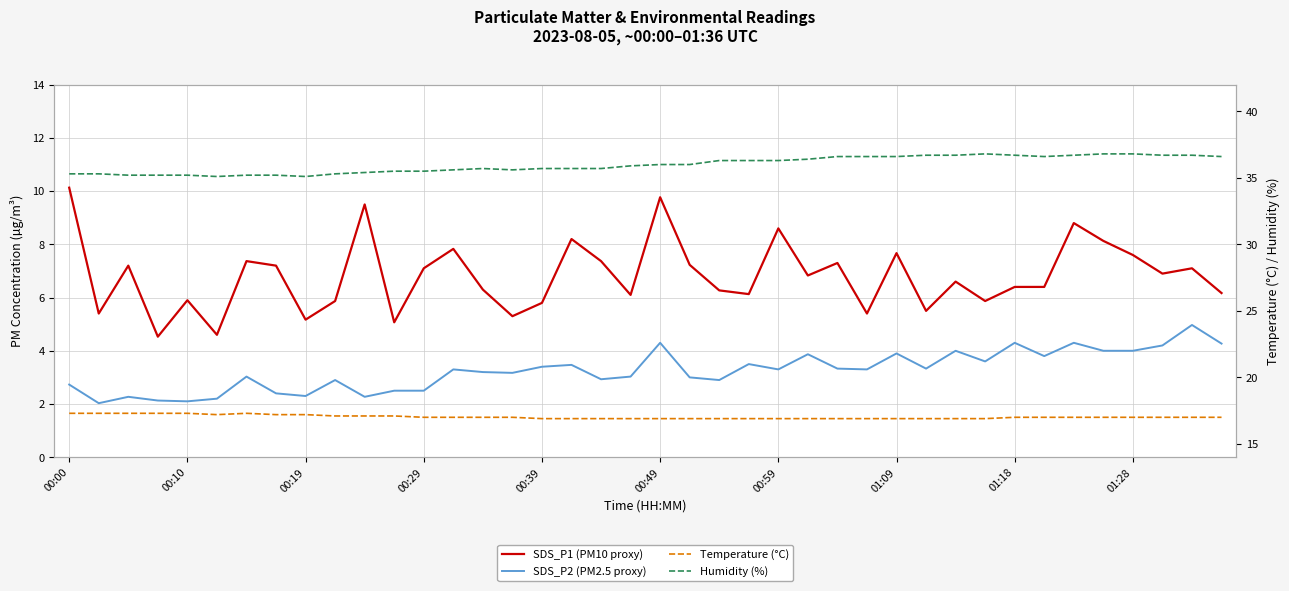

Which has a higher value, 15 or 18?

18